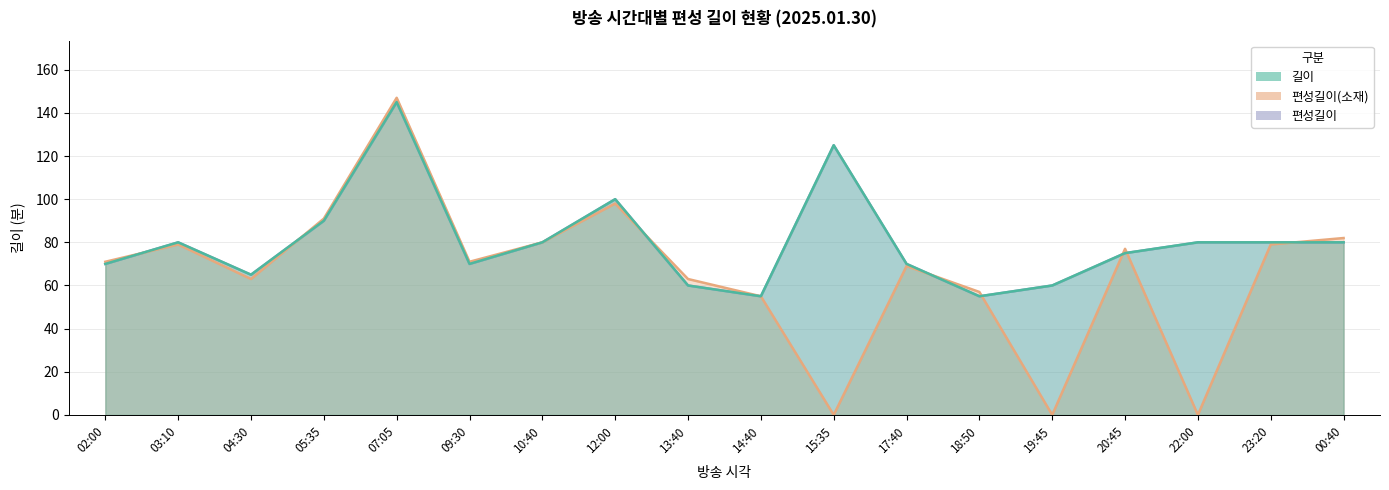

At which label does 편성길이(소재) reach its peak?

07:05